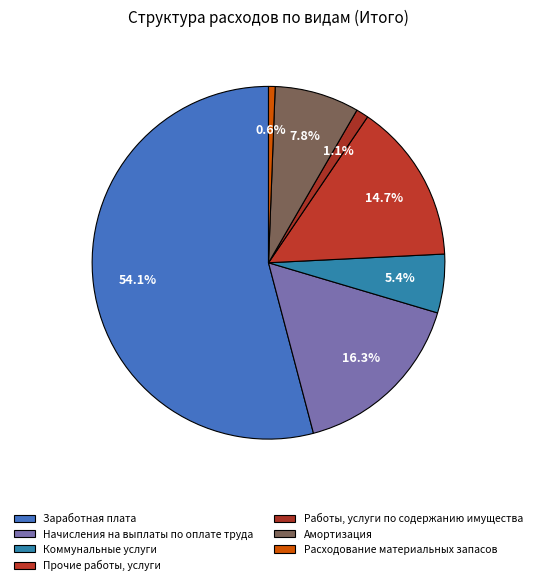

True or false: Работы, услуги по содержанию имущества accounts for 1% of the total.

True